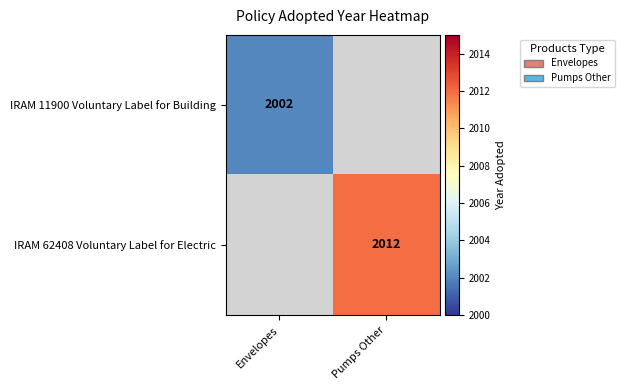

The IRAM 62408 Voluntary Label for Electric series shows 3214 at Pumps Other. True or false?

False